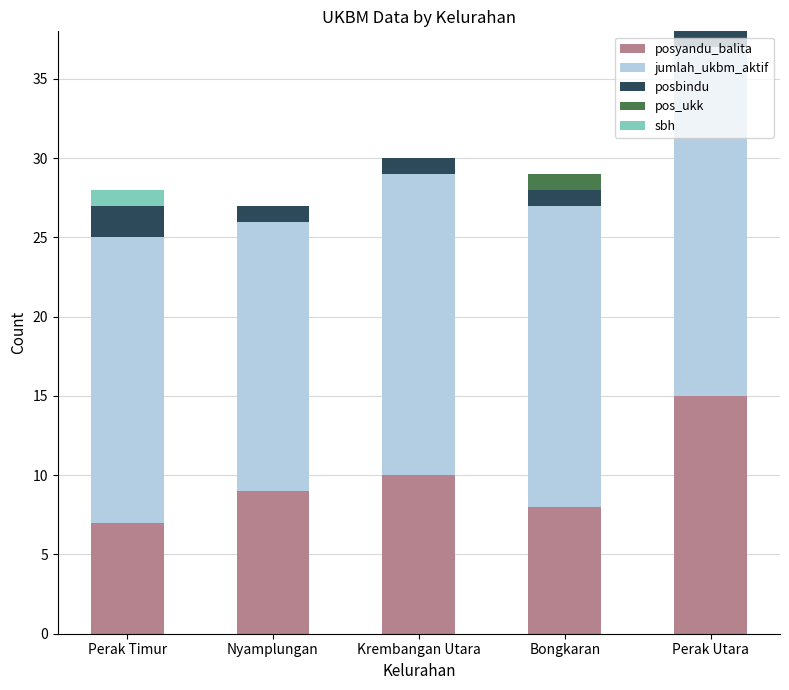

What is the average value of the posyandu_balita series?

10